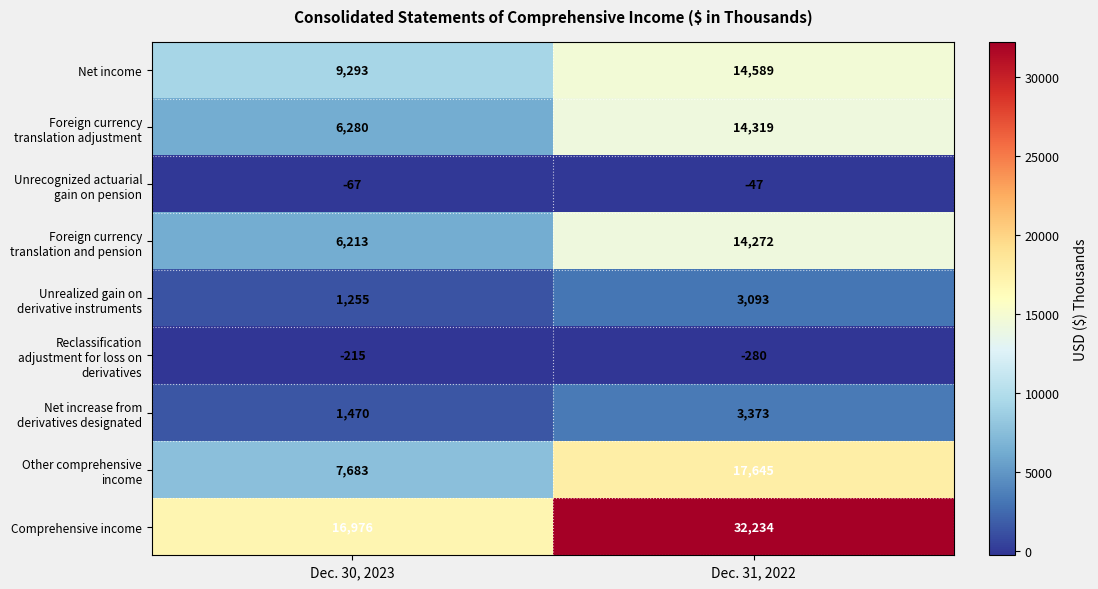

What is the sum of the Comprehensive income values at Dec. 31, 2022 and Dec. 30, 2023?

49210